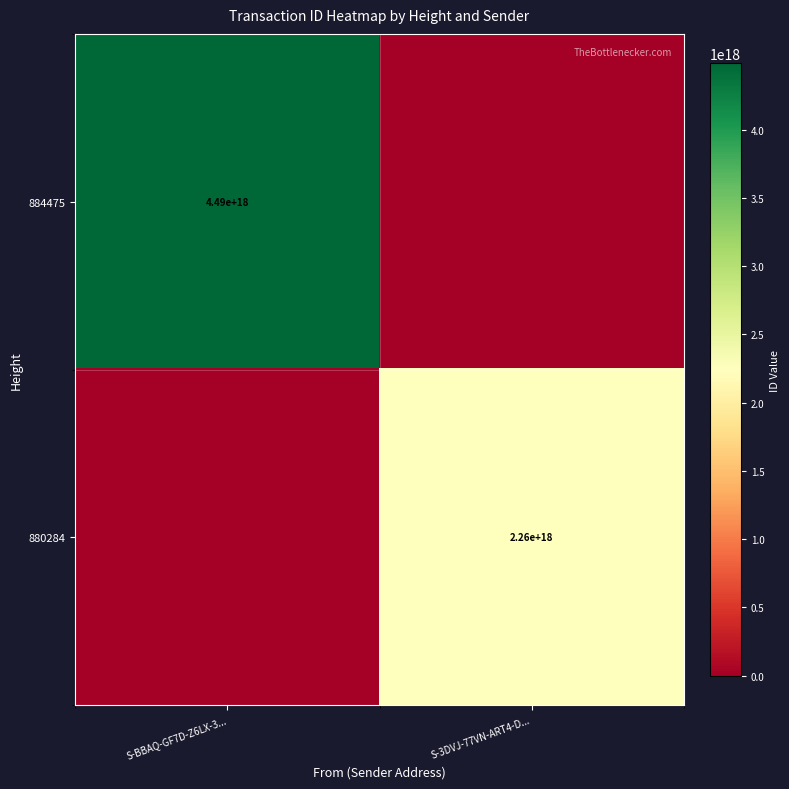

True or false: 884475 has a value of 7572217303056315392 at S-BBAQ-GF7D-Z6LX-3....

False